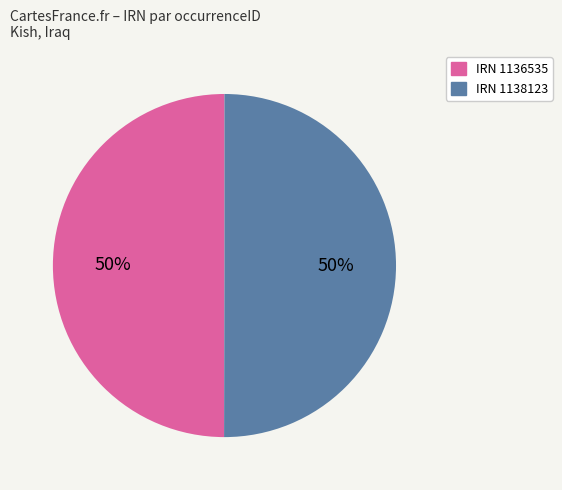

To the nearest percent, what is the average slice percentage?

50%